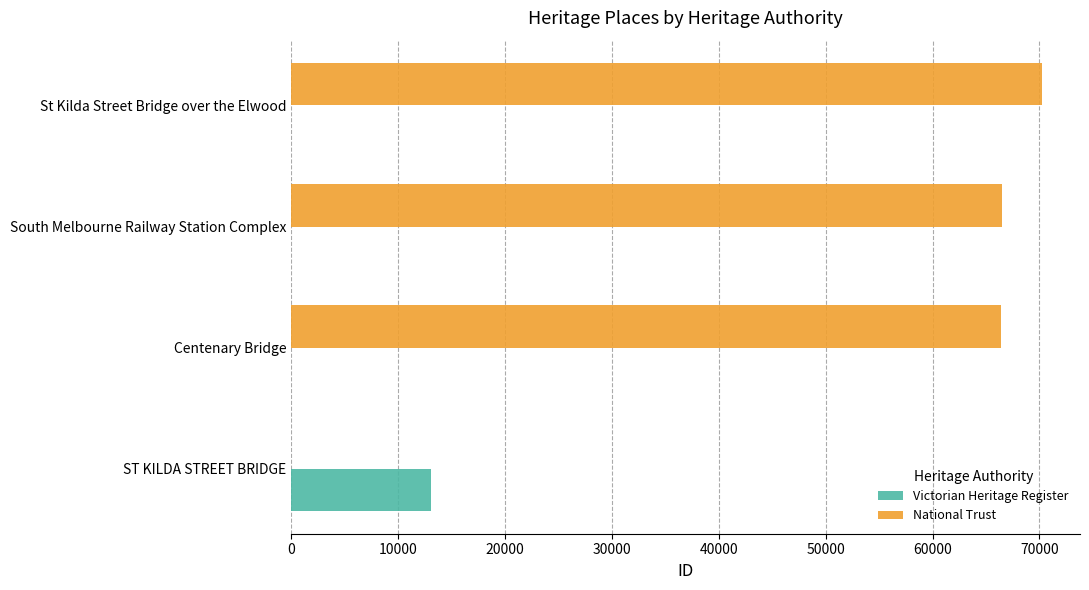

What is the sum of the National Trust values at ST KILDA STREET BRIDGE and Centenary Bridge?

66402